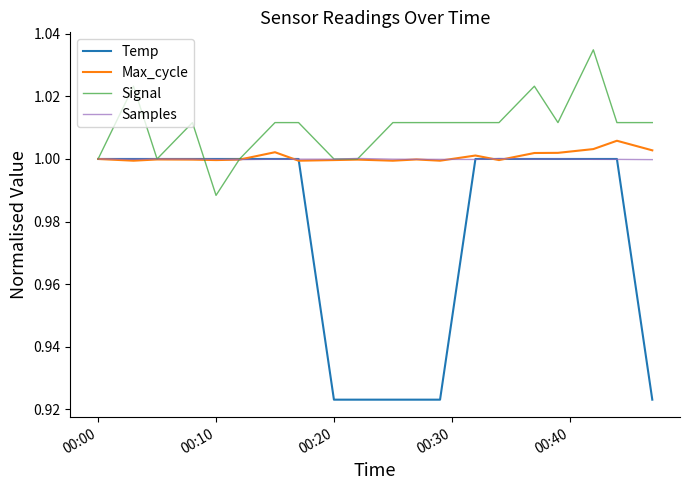

Which series has the largest range (max minus min)?

Temp